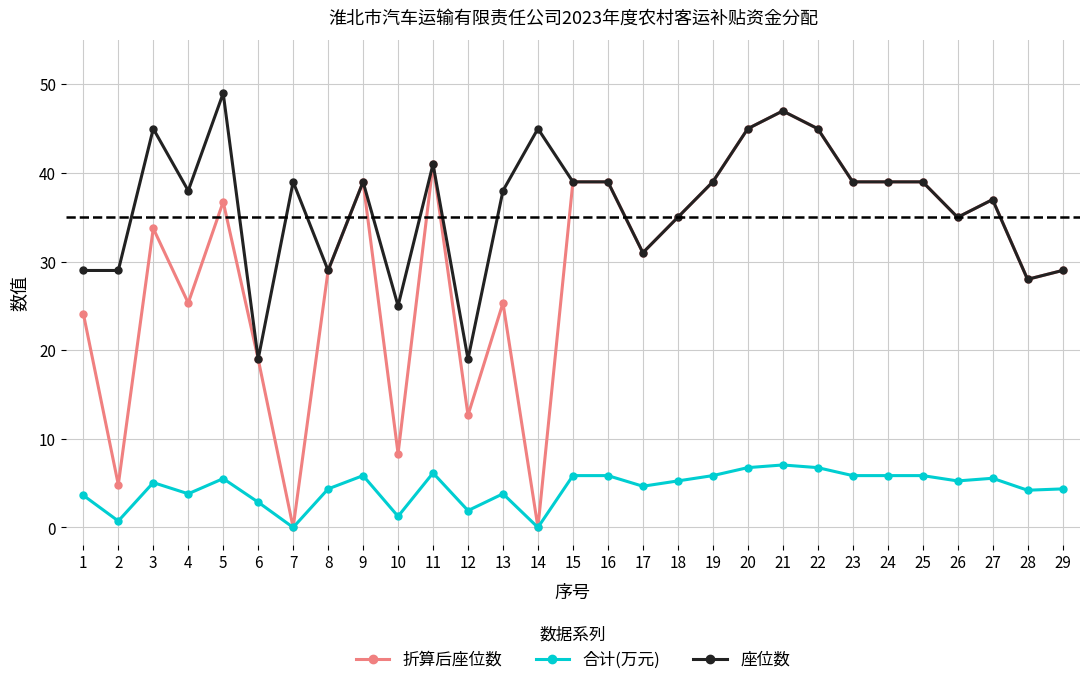

True or false: 合计(万元) has a value of 7.0 at 21.

True